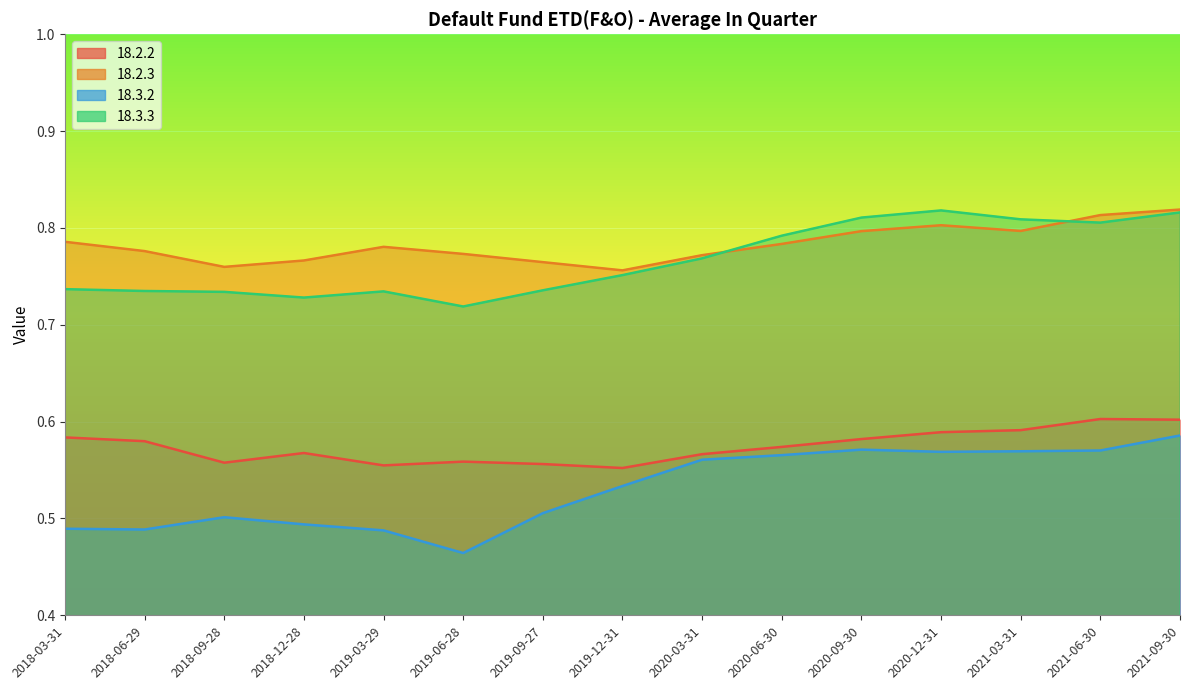

At which label does 18.3.2 reach its peak?

2021-09-30